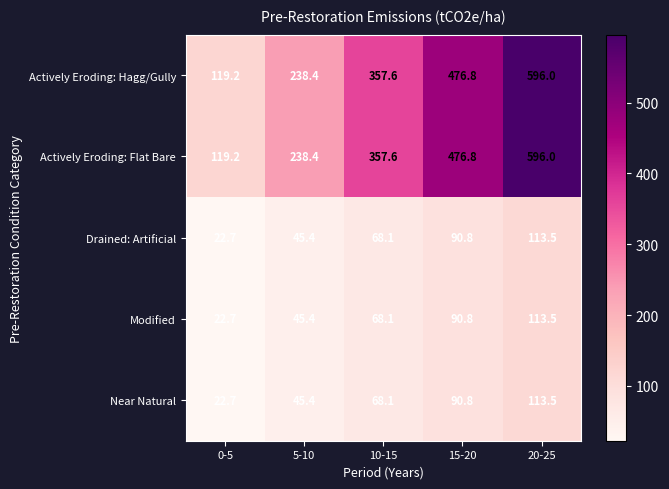

What is the smallest value displayed?

22.7